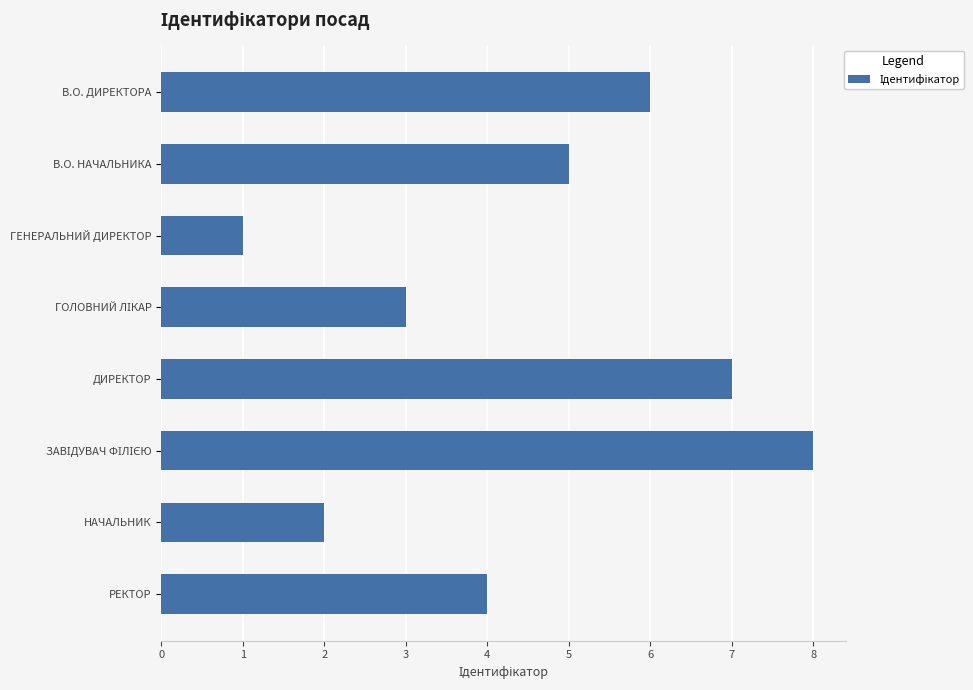

How many distinct data groups are displayed?

1